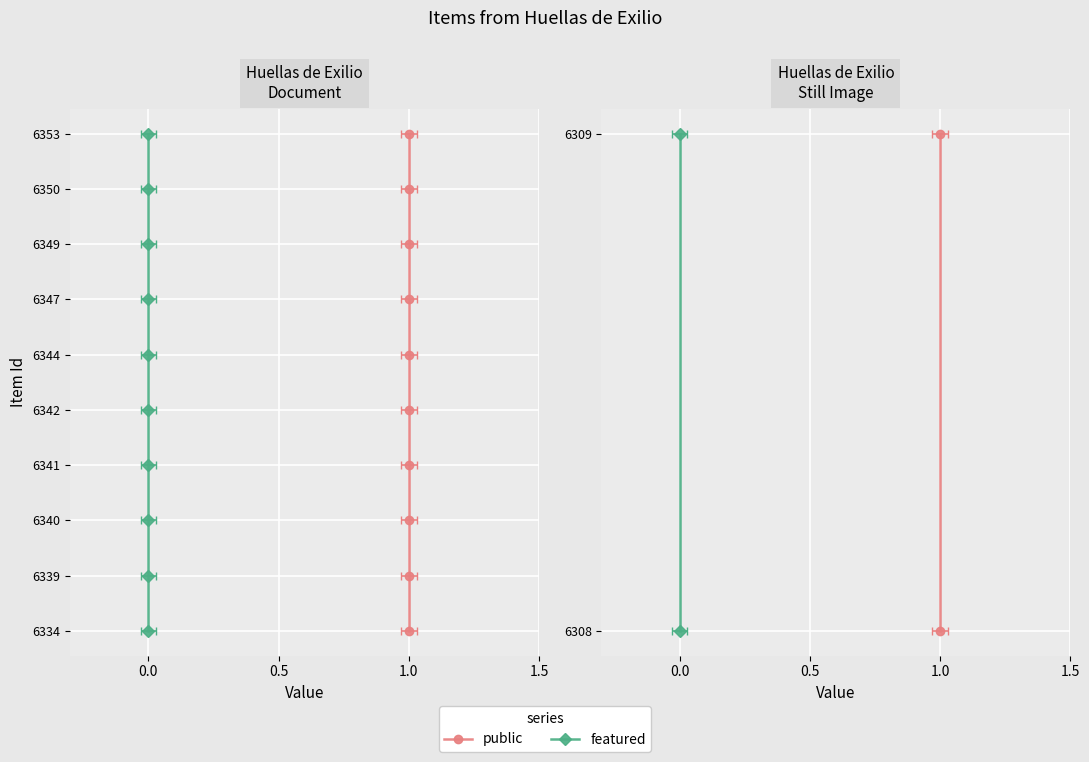

The value of featured at 0.0 is 0. True or false?

False